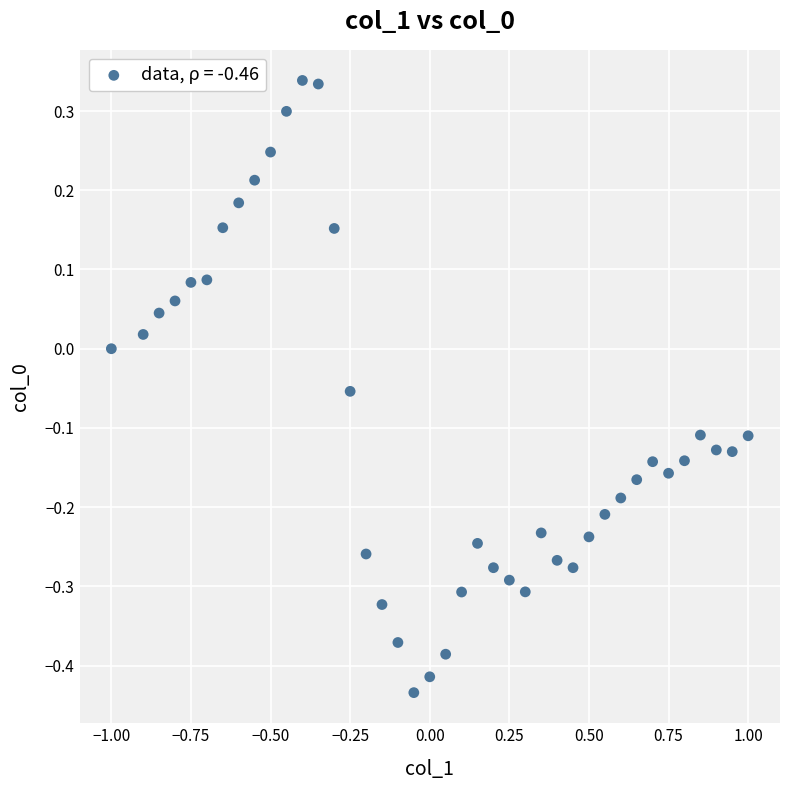

What is the range of X values (max minus min)?

2.0